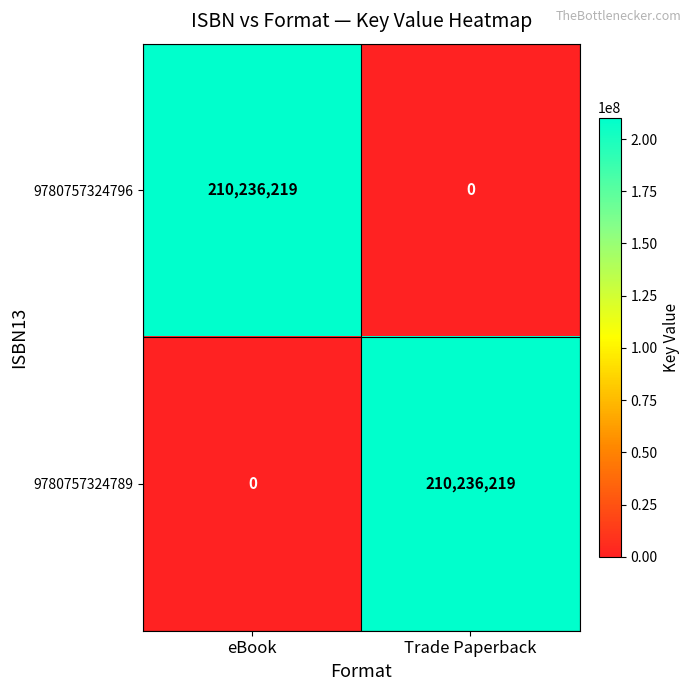

What is the sum of all 9780757324796 values?

210236219